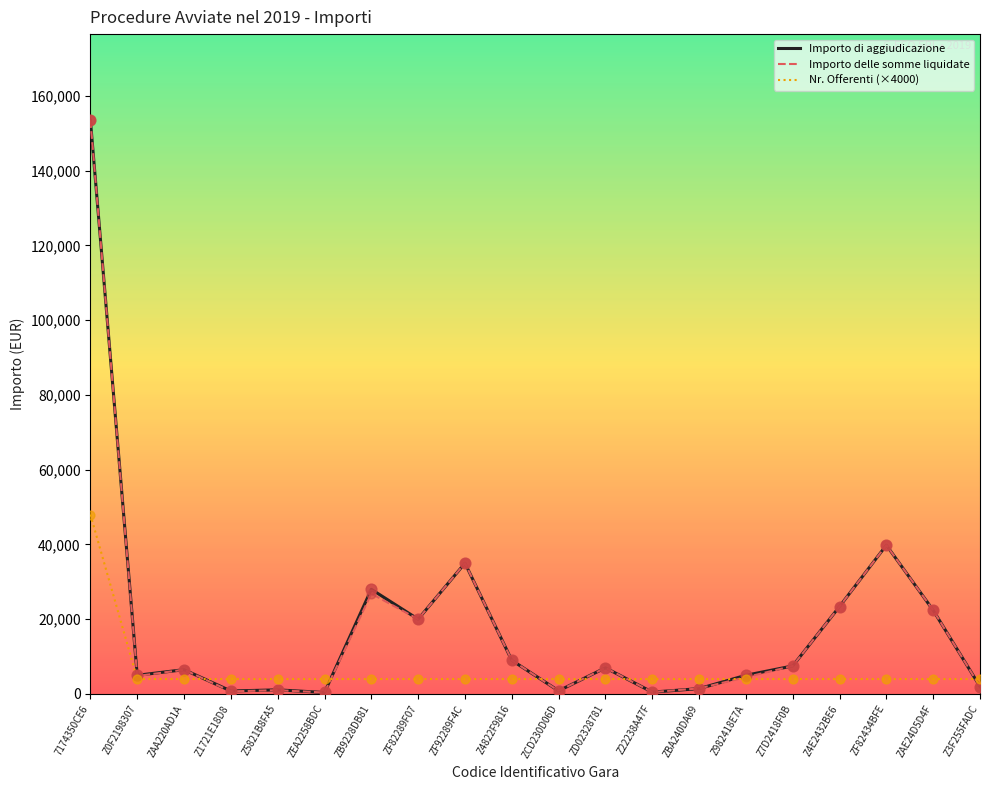

What are all the series names shown in the legend?

Importo di aggiudicazione, Importo delle somme liquidate, Nr. Offerenti (×4000)